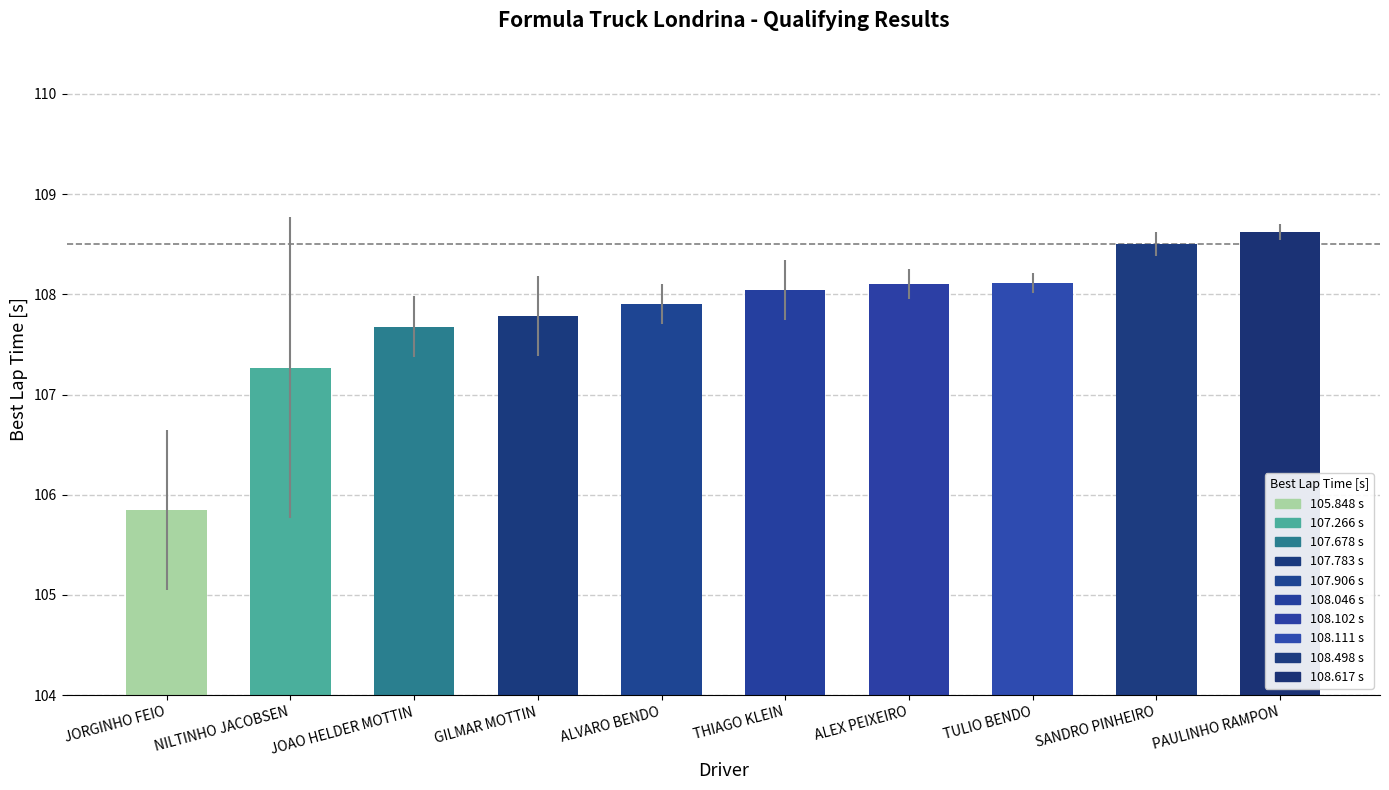

What position from the right is GILMAR MOTTIN?

7